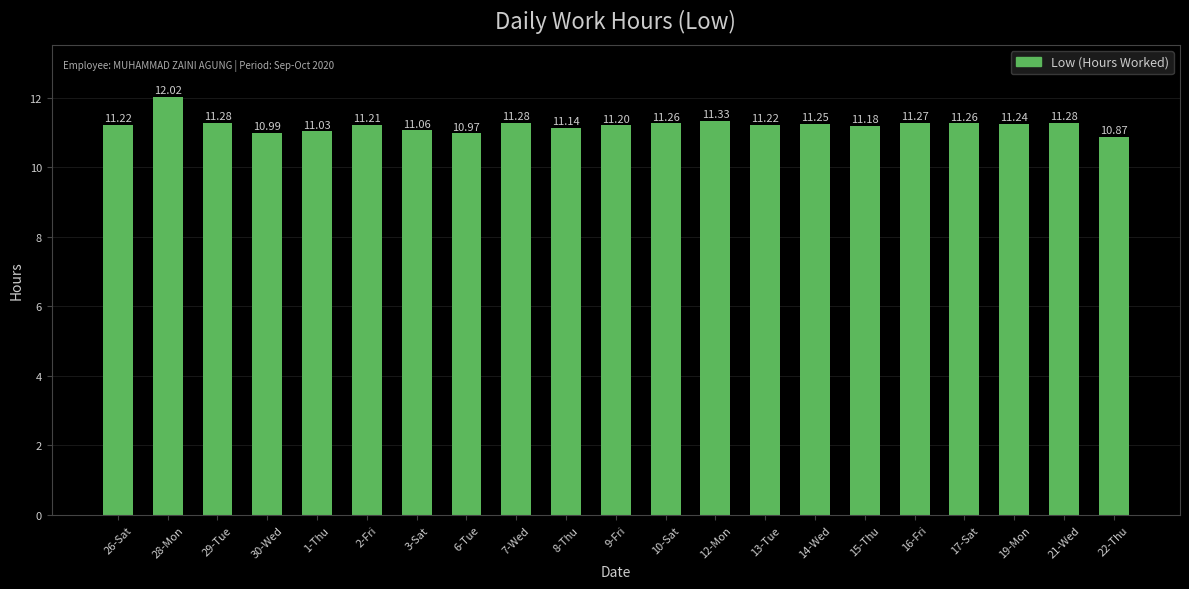

What is the ratio of the value at 29-Tue to the value at 30-Wed?

1.0